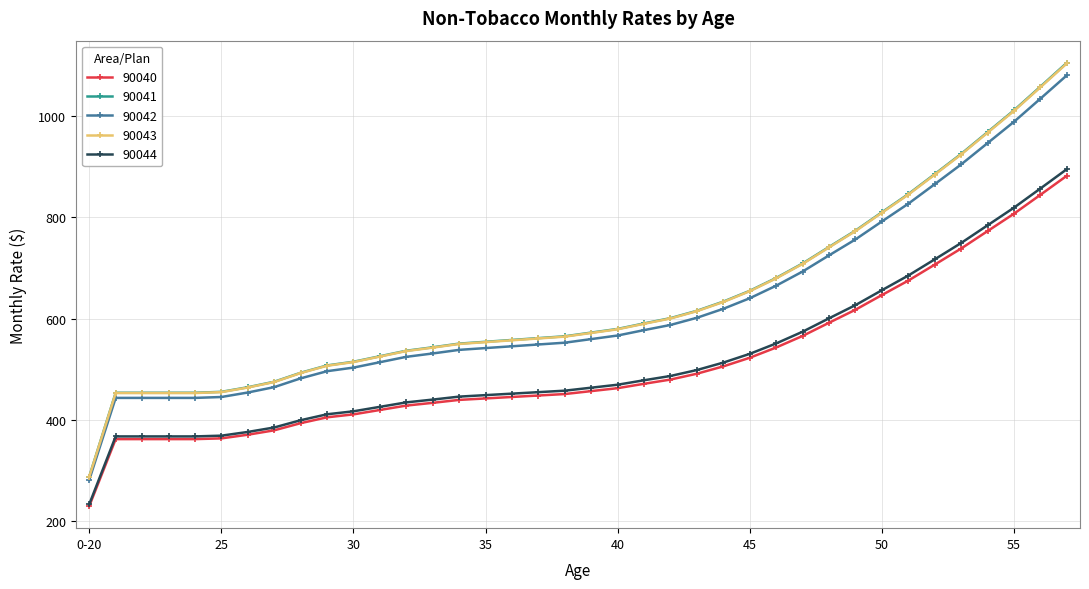

Which series has the largest range (max minus min)?

90041